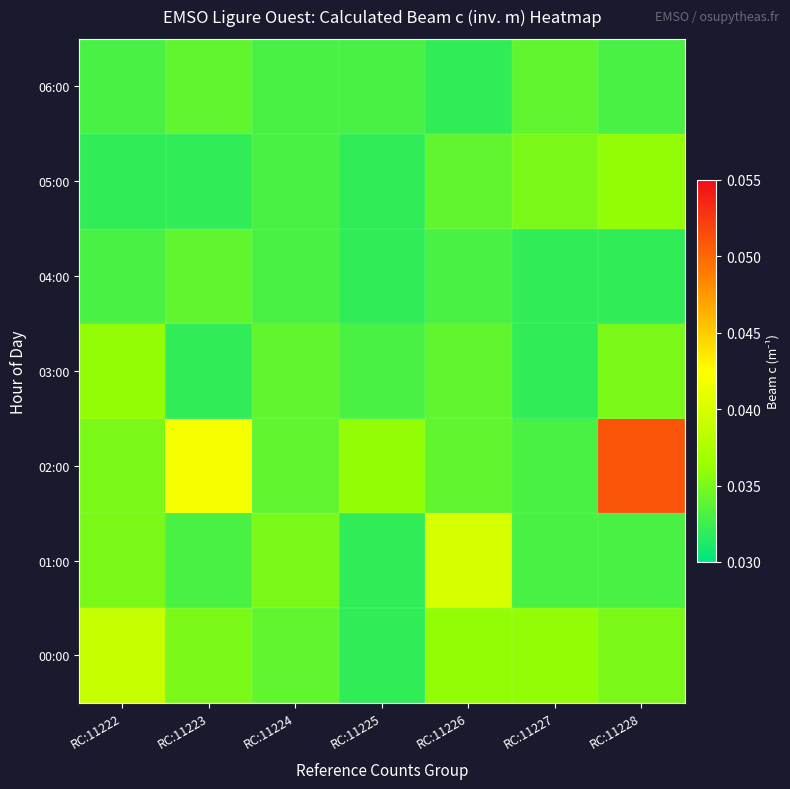

Which series has the largest total across all categories?

02:00